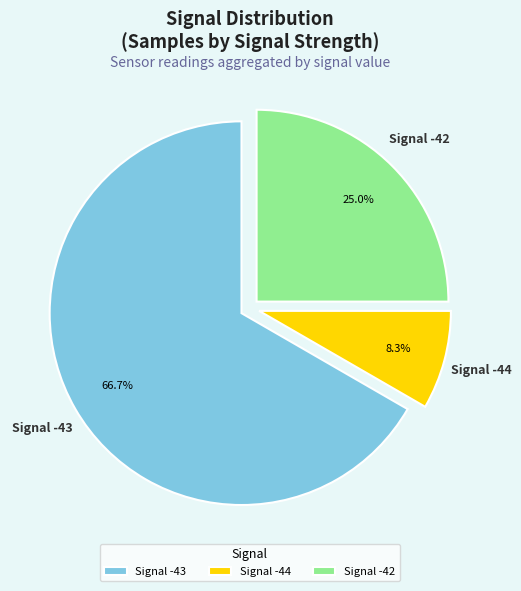

Which slice is the largest?

Signal -43